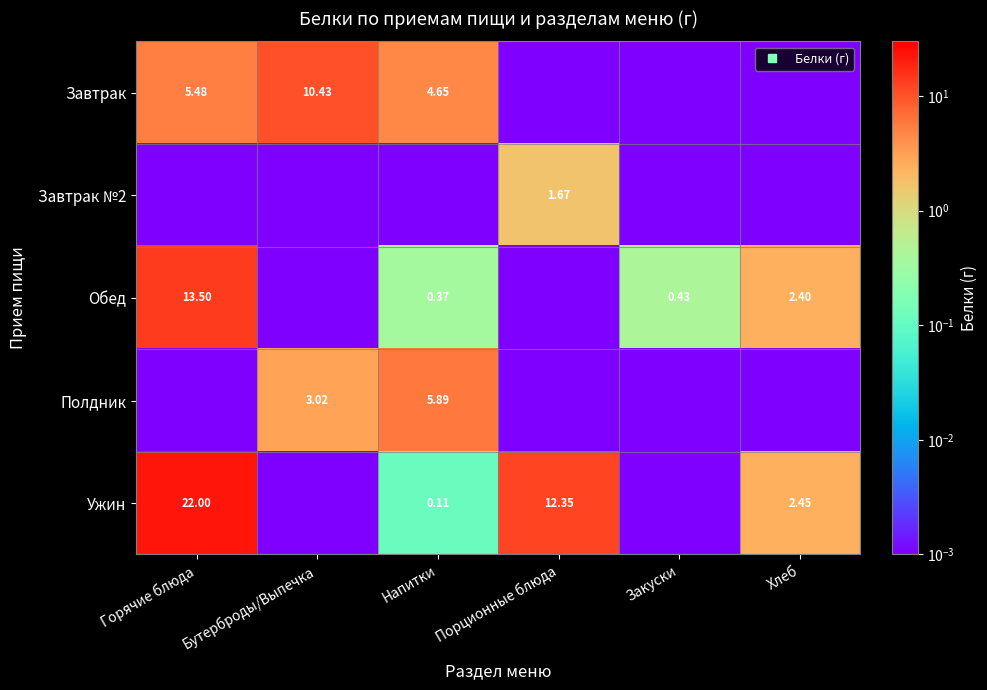

At which label does Завтрак first exceed 4?

Горячие блюда